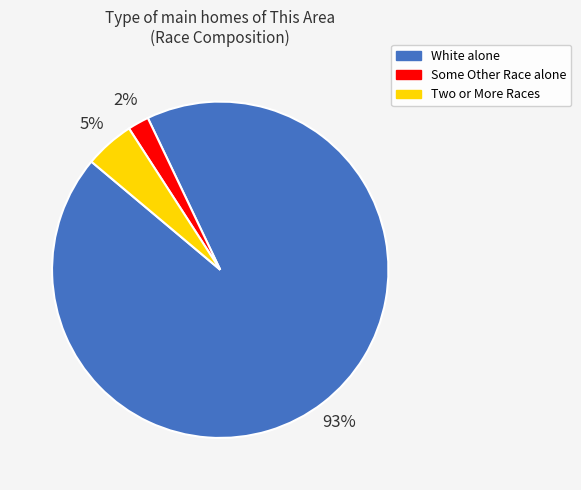

What percentage is the Two or More Races slice, to the nearest percent?

5%